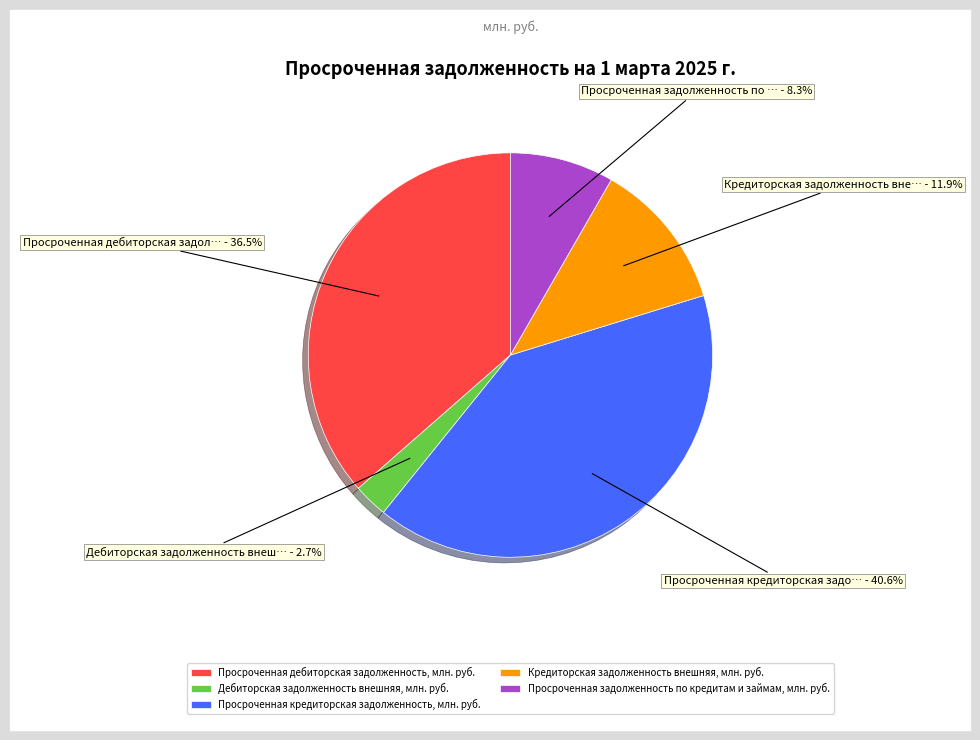

Which category has the biggest portion of the pie?

Просроченная кредиторская задолженность, млн. руб.